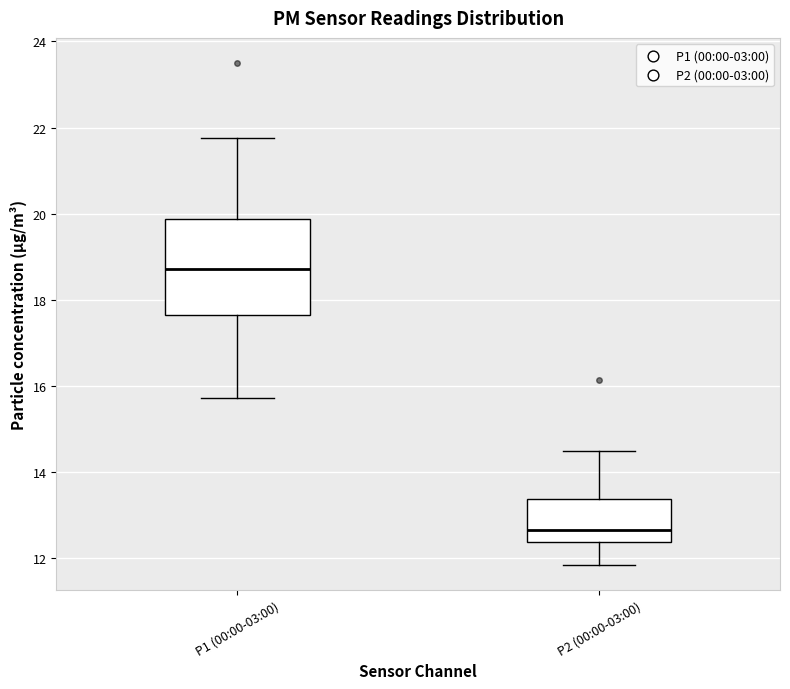

Which box's median line is the highest?

P1 (00:00-03:00)